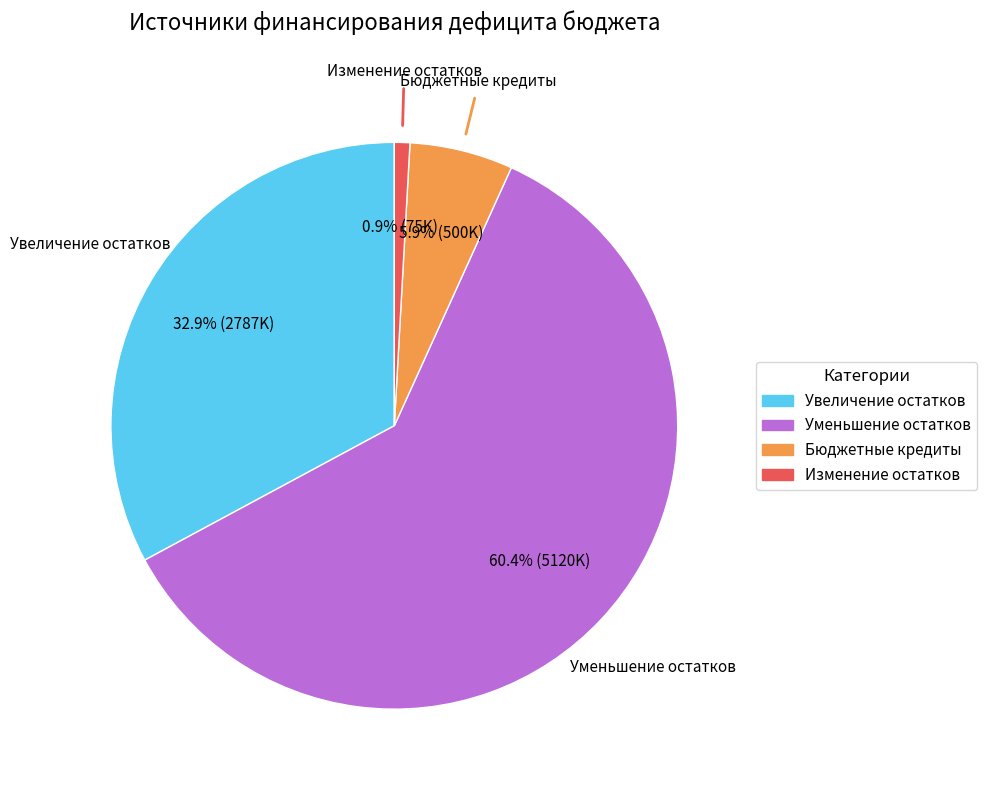

To the nearest percent, what is the difference between the largest and smallest slice percentages?

59%